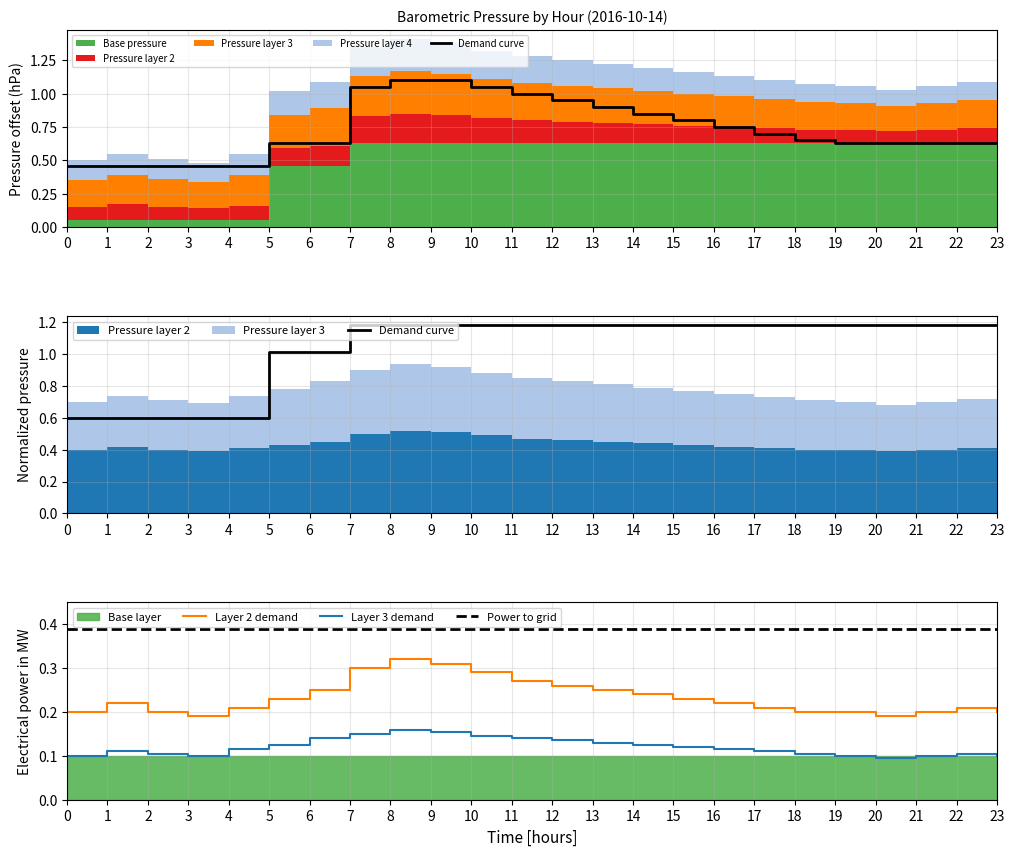

How many categories are shown in the chart?

24